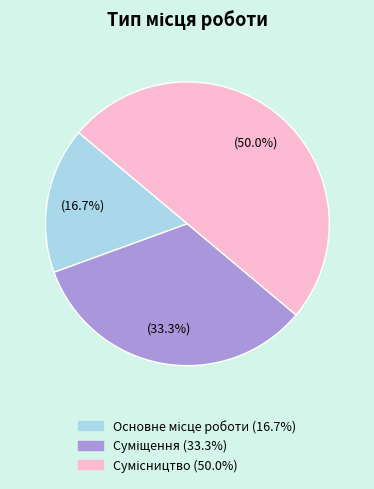

Do Основне місце роботи and Сумісництво together represent more than half of the pie?

Yes